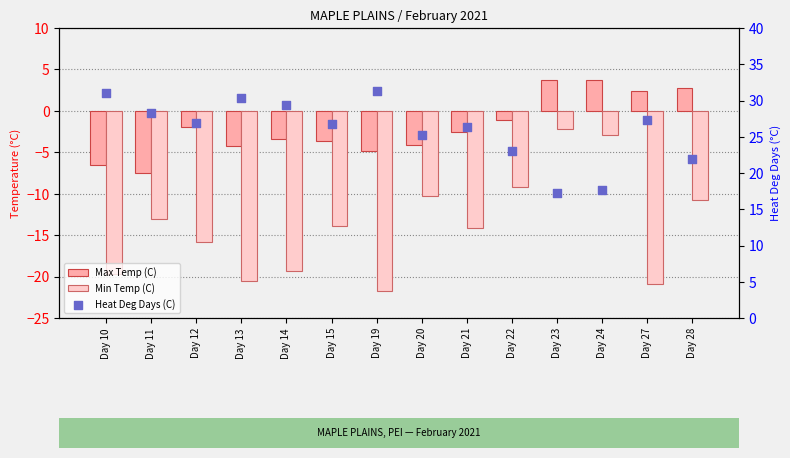

At how many categories does at least one series exceed 8?

14